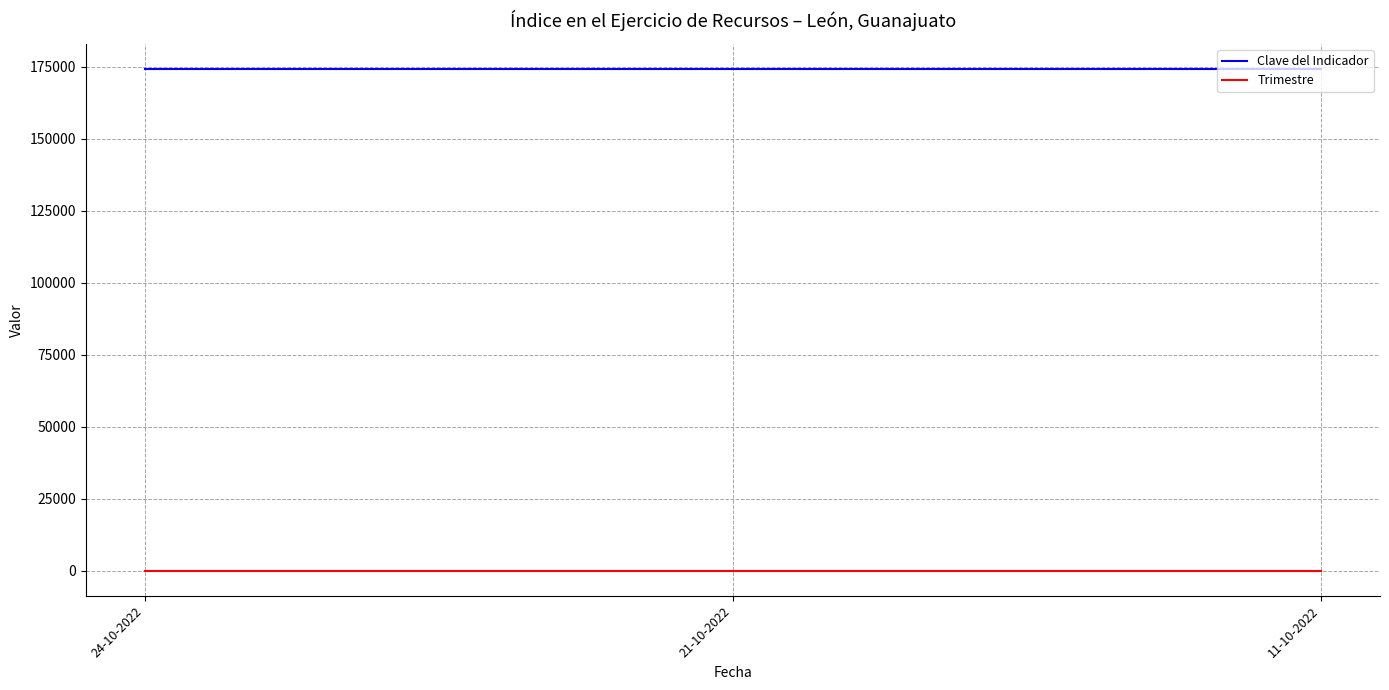

True or false: Trimestre has a value of 3 at 11-10-2022.

True